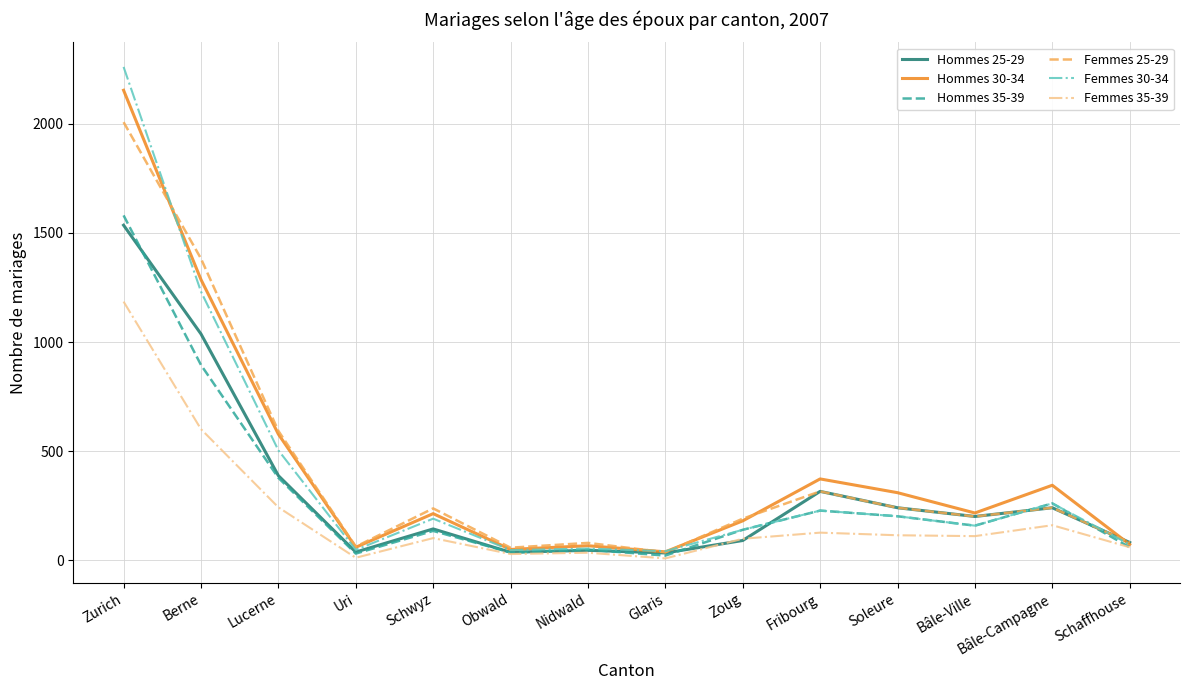

The value of Hommes 25-29 at Berne is 1037. True or false?

True